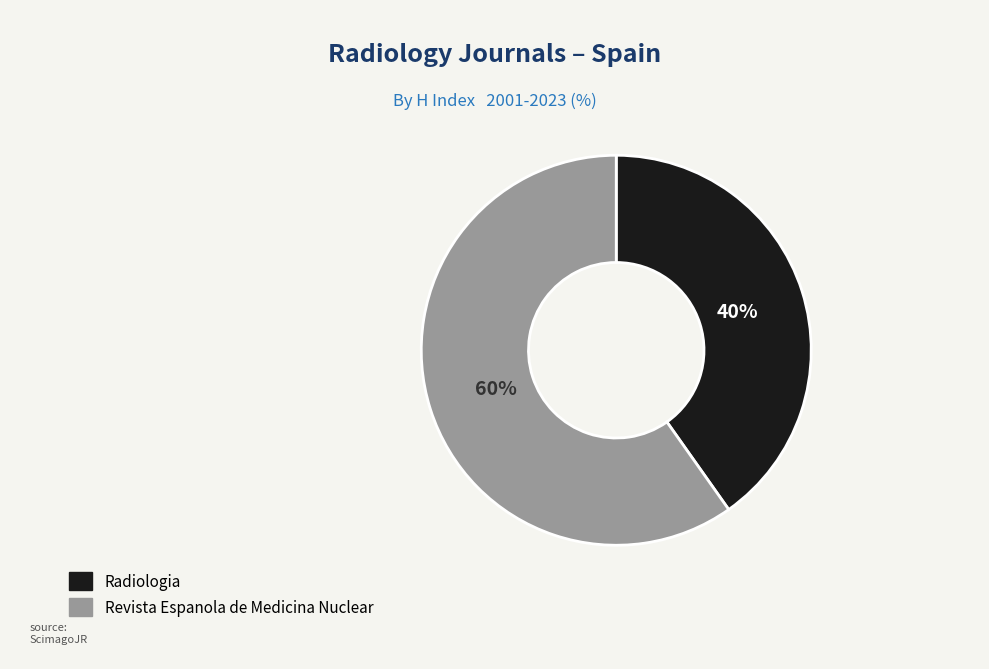

To the nearest percent, what percentage of the pie is Revista Espanola de Medicina Nuclear?

60%